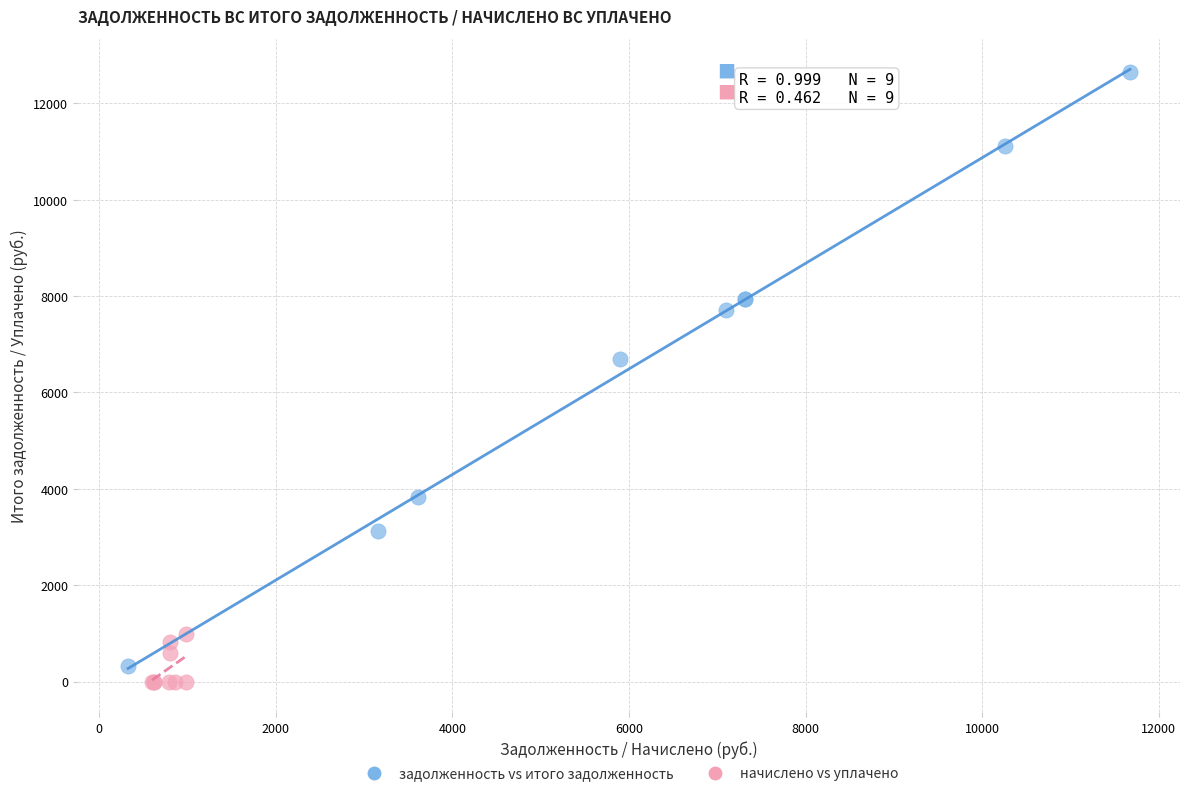

Which series reaches the maximum Y coordinate?

задолженность vs итого задолженность